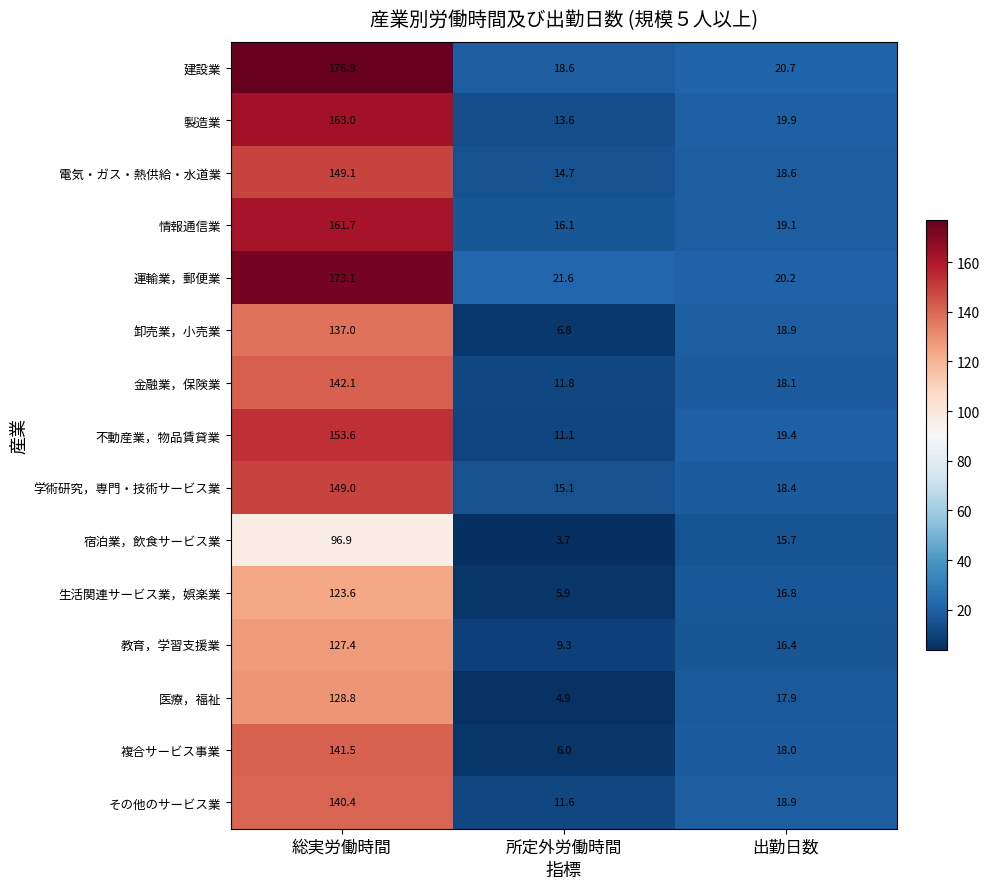

The value of 製造業 at 総実労働時間 is 221.2. True or false?

False